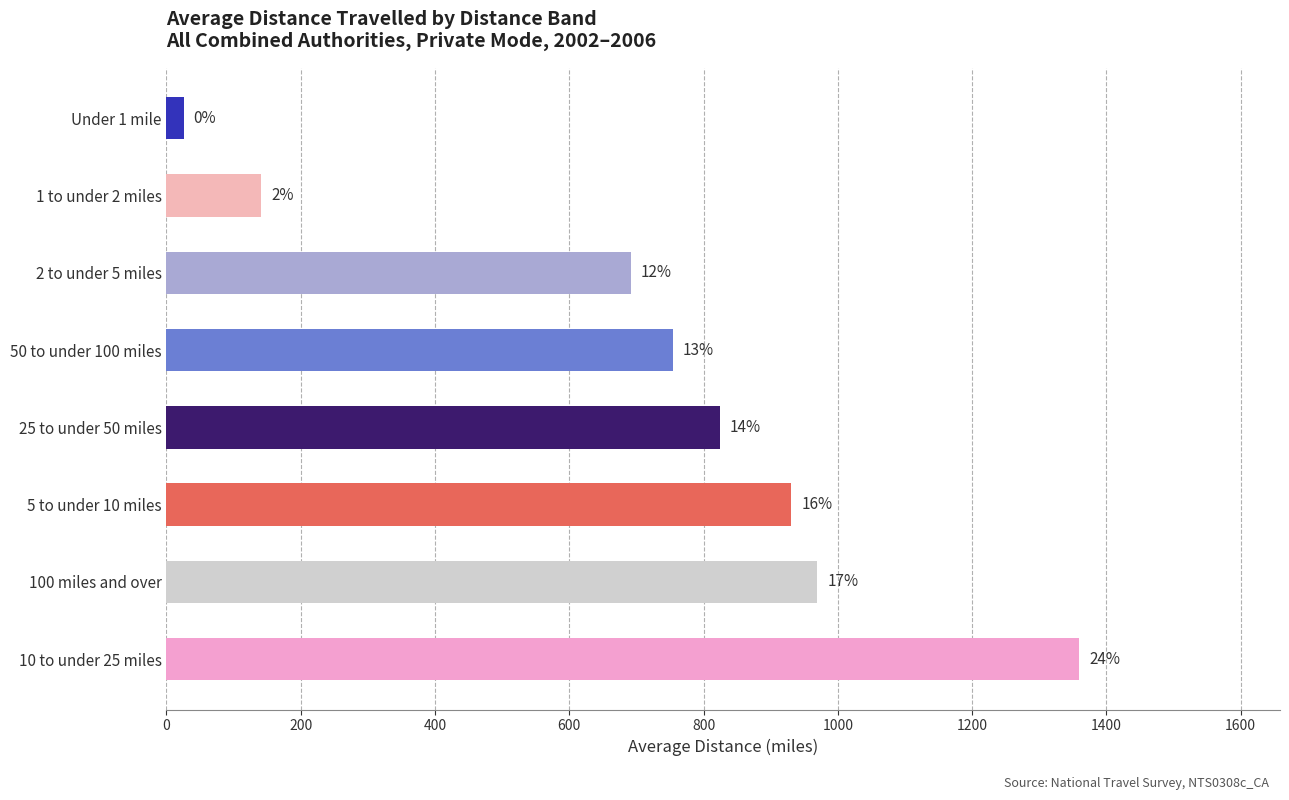

Reading left to right, transcribe all the data shown in this chart.

Under 1 mile=25.6	1 to under 2 miles=141.2	2 to under 5 miles=691.4	5 to under 10 miles=930.8	10 to under 25 miles=1359.5	25 to under 50 miles=824.3	50 to under 100 miles=754.4	100 miles and over=969.2